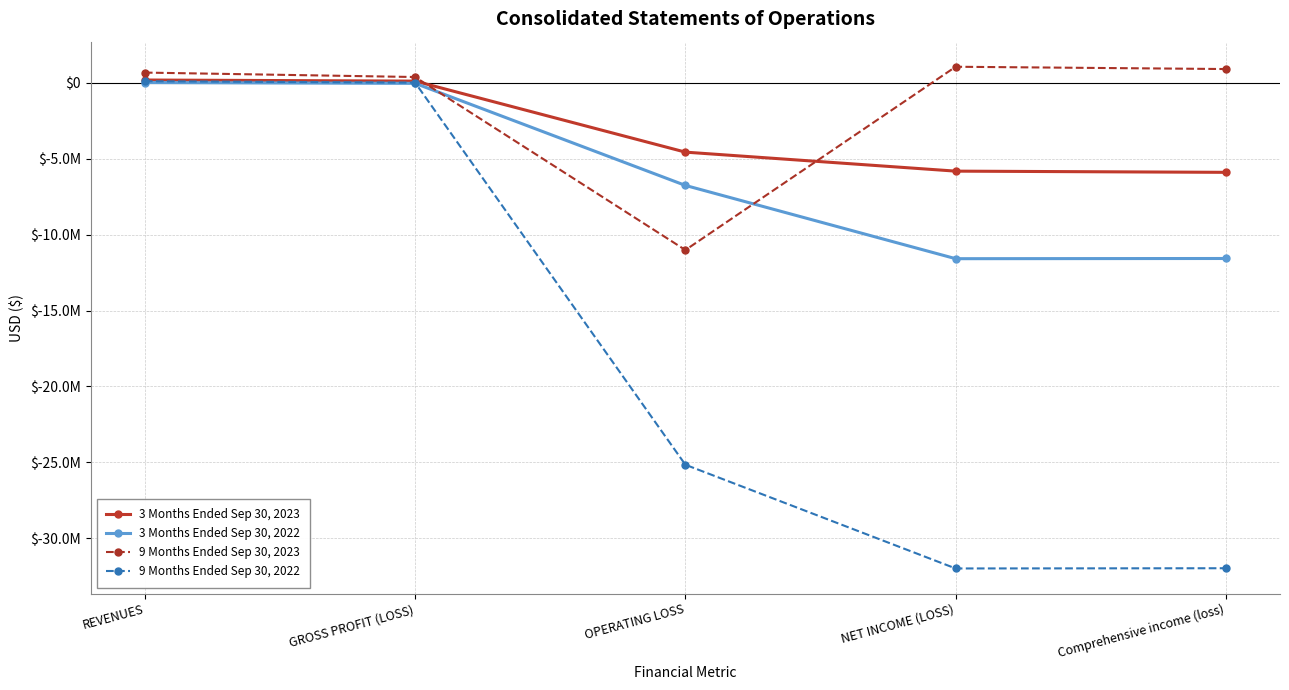

Does the chart have visible grid lines?

Yes